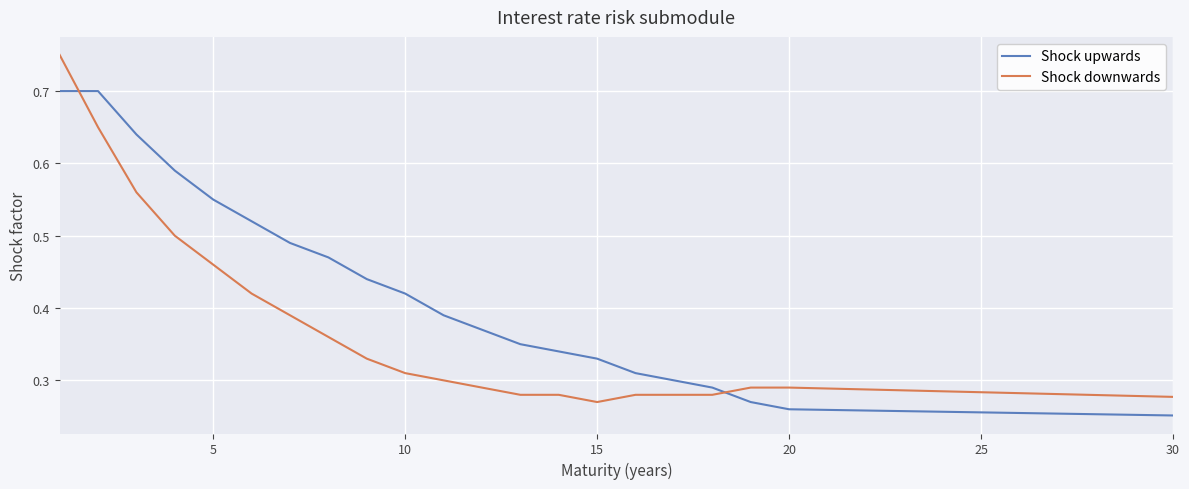

Count the number of categories in the chart.

30